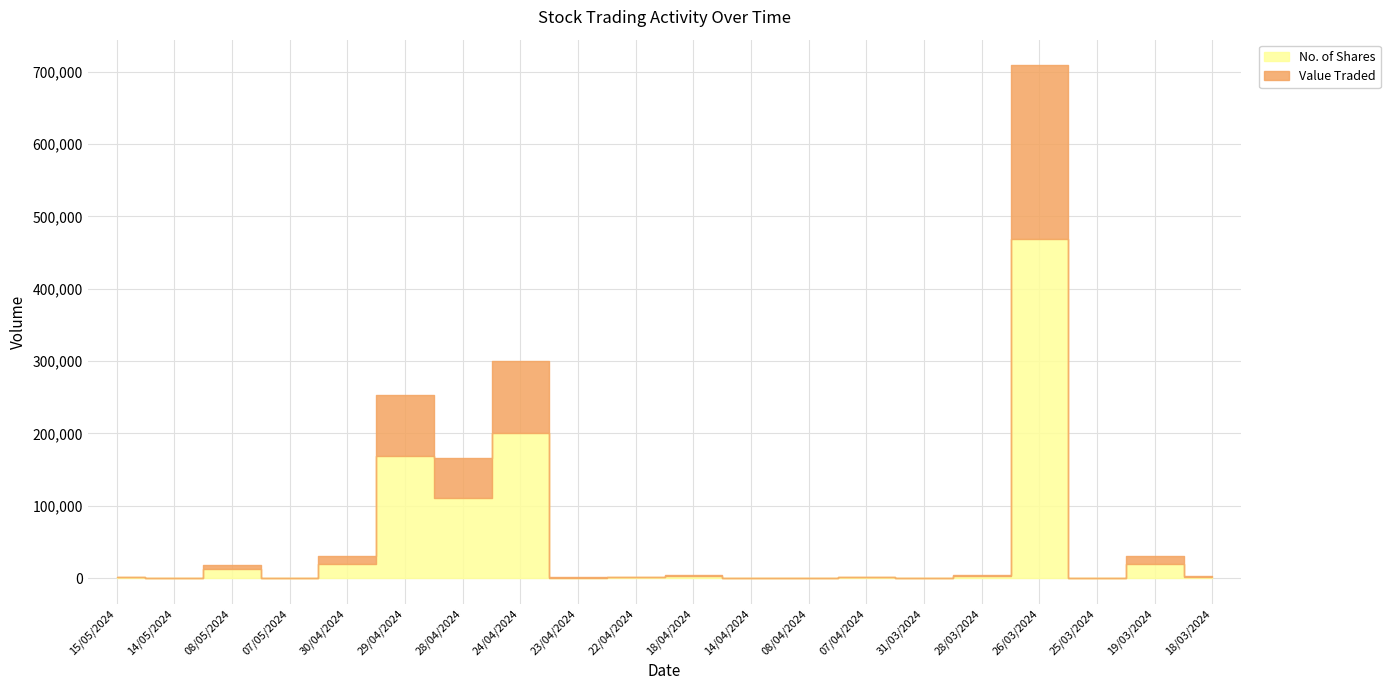

At 07/04/2024, list the series in order from largest to smallest.

No. of Shares, Value Traded